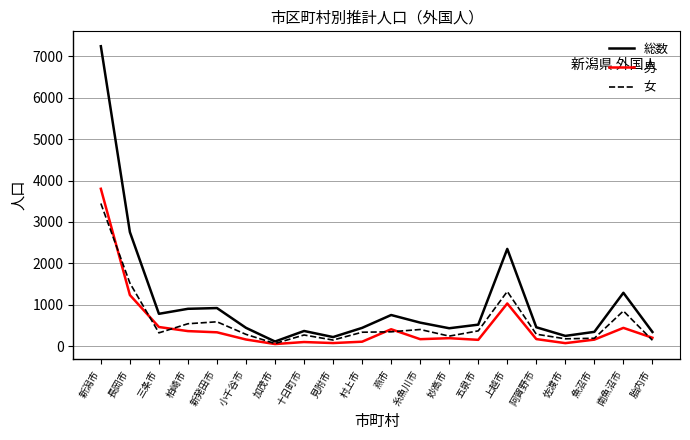

What is the average value of the 男 series?

482